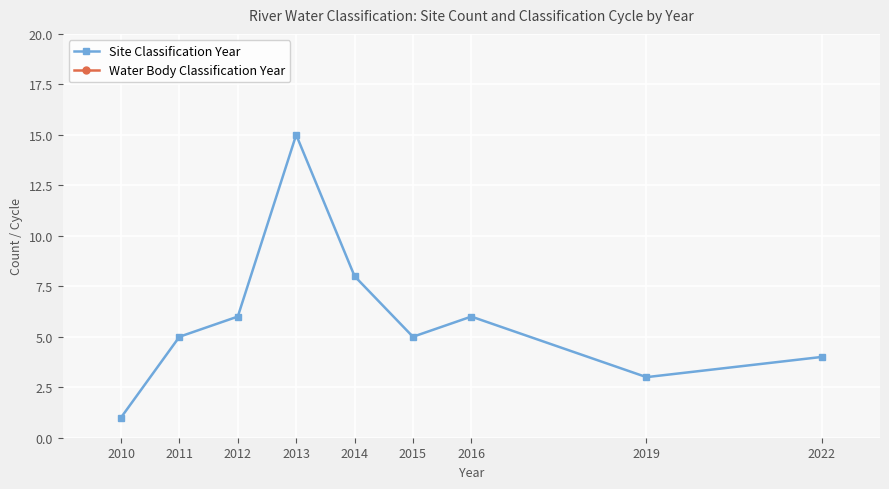

What is the average value of the Site Classification Year series?

6